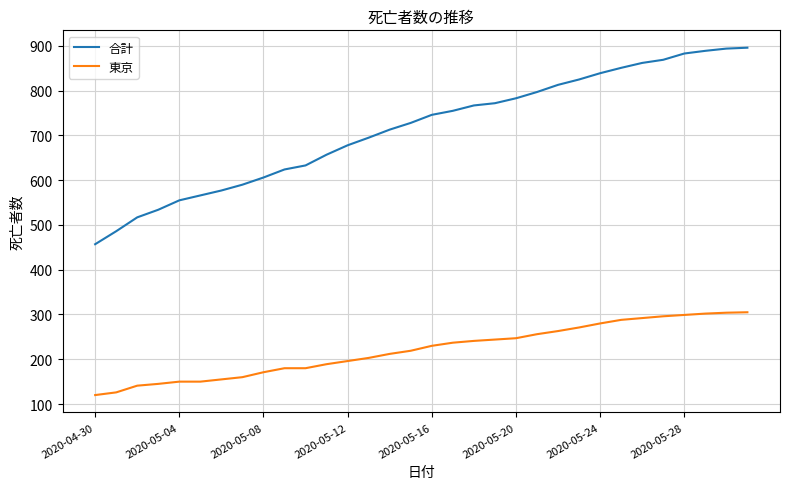

True or false: 東京 and 合計 cross at least once.

False